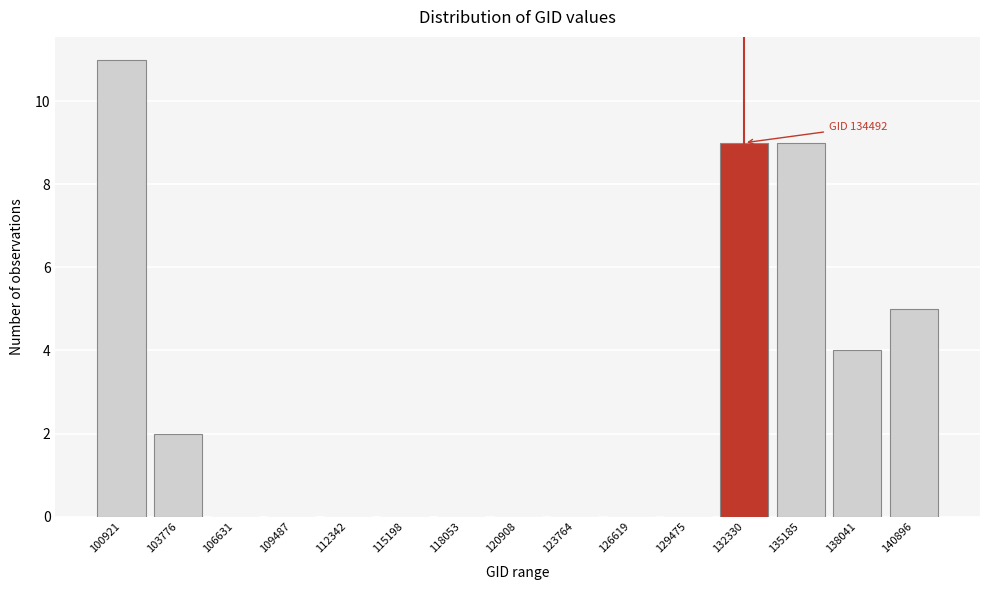

Reading left to right, transcribe all the data shown in this chart.

100921=11	103776=2	106631=0	109487=0	112342=0	115198=0	118053=0	120908=0	123764=0	126619=0	129475=0	132330=9	135185=9	138041=4	140896=5